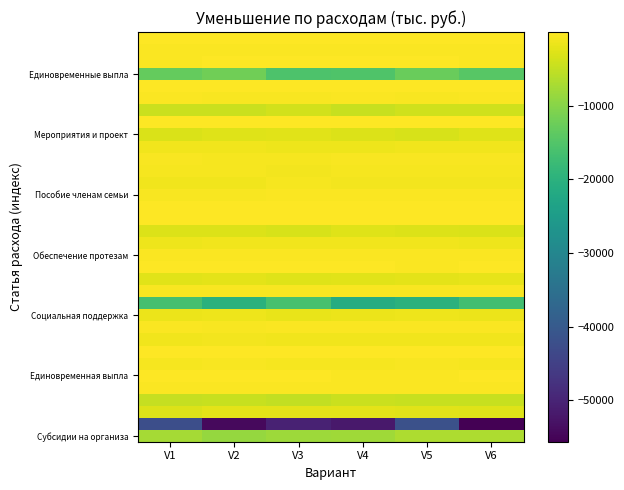

What is the difference between the highest and lowest values at V6?

55620.6